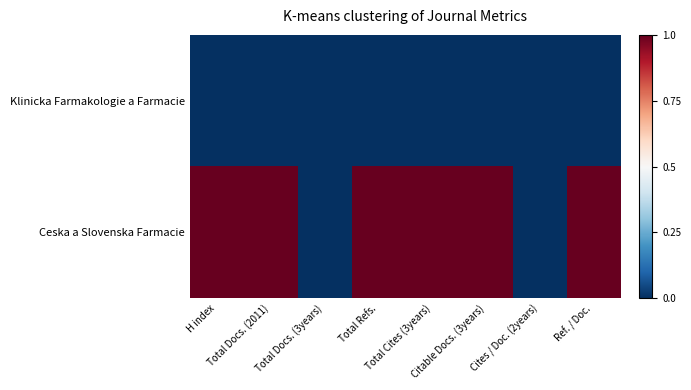

Which series has the largest range (max minus min)?

Ceska a Slovenska Farmacie